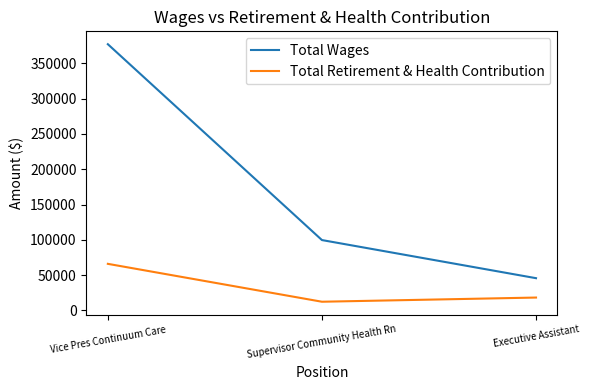

Between Supervisor Community Health Rn and Executive Assistant, which series saw the biggest shift?

Total Wages